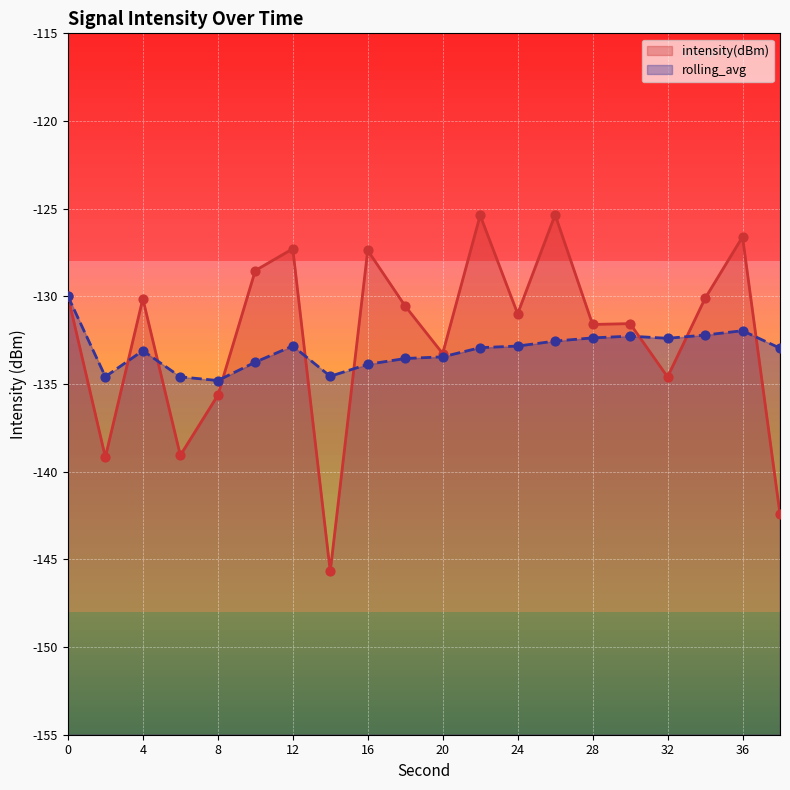

At how many categories does at least one series exceed -133?

15